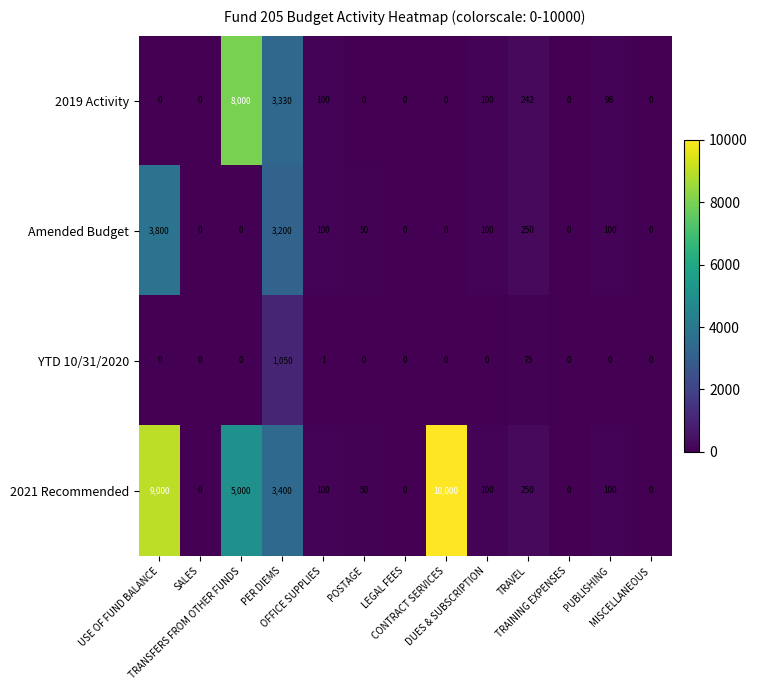

Which series has the widest spread of values?

2021 Recommended